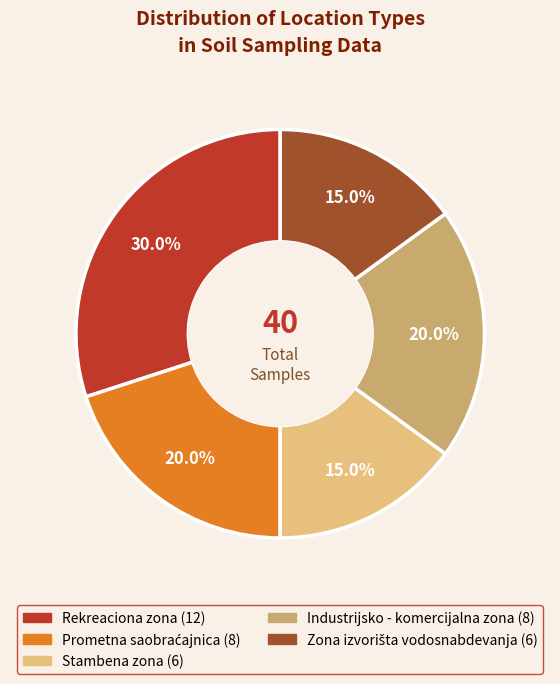

Does Rekreaciona zona represent more than half of the total?

No